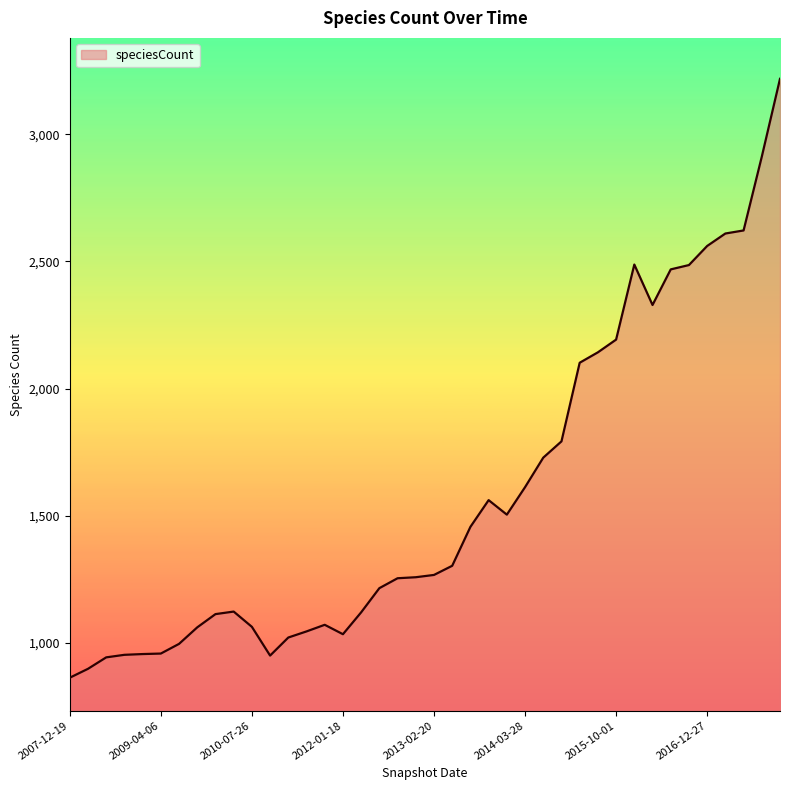

How many lines are shown in the chart?

1